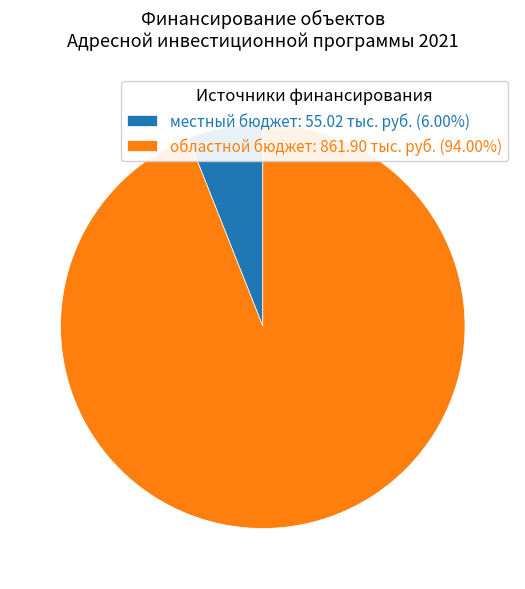

Does any single category account for the majority?

Yes